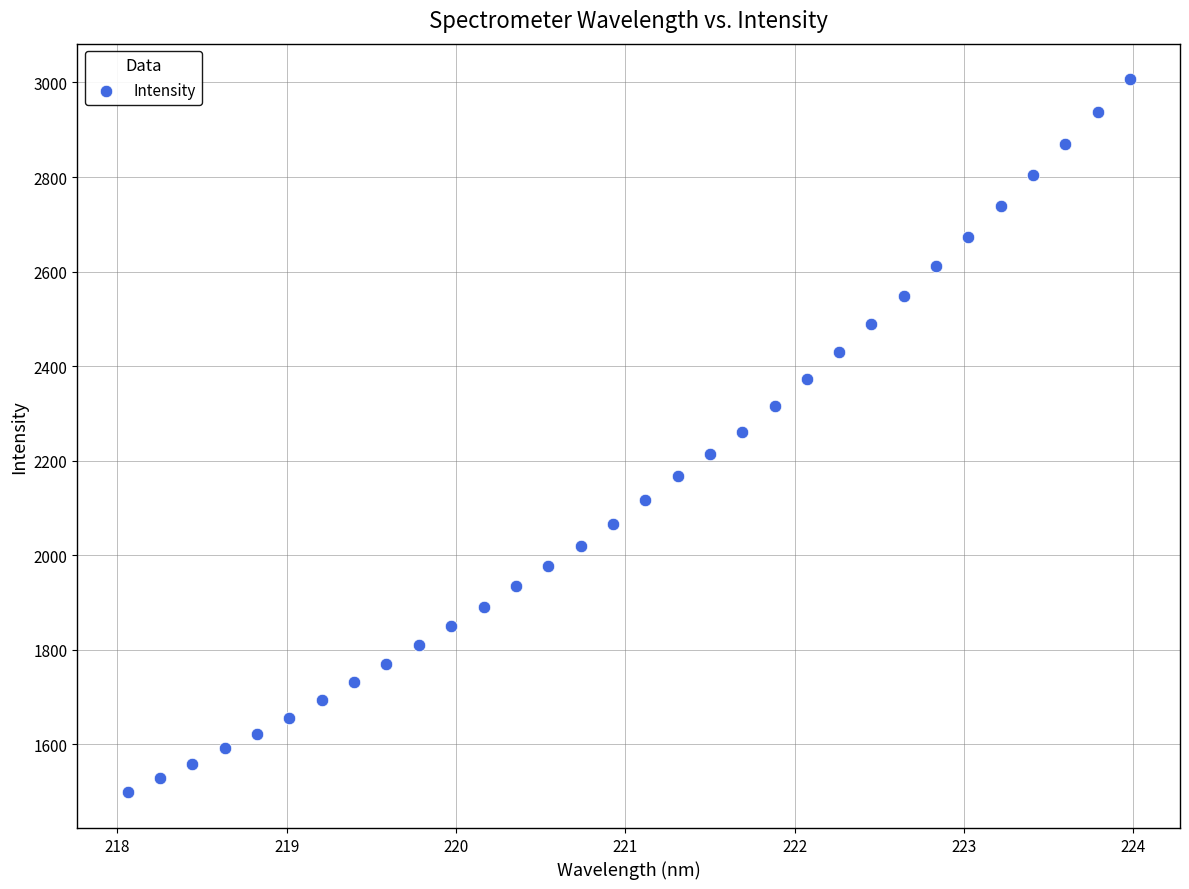

What is the range of X values (max minus min)?

5.9